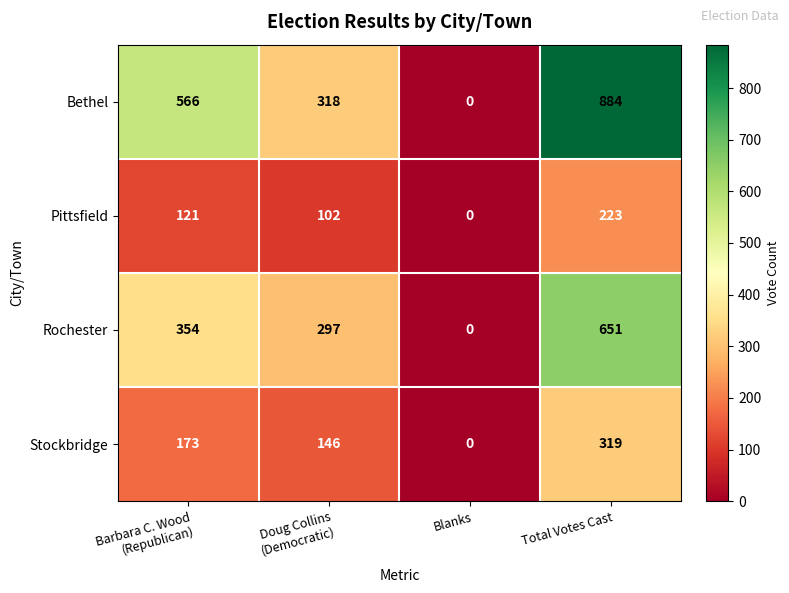

What is the difference between the second highest and second lowest values in the Bethel series?

248